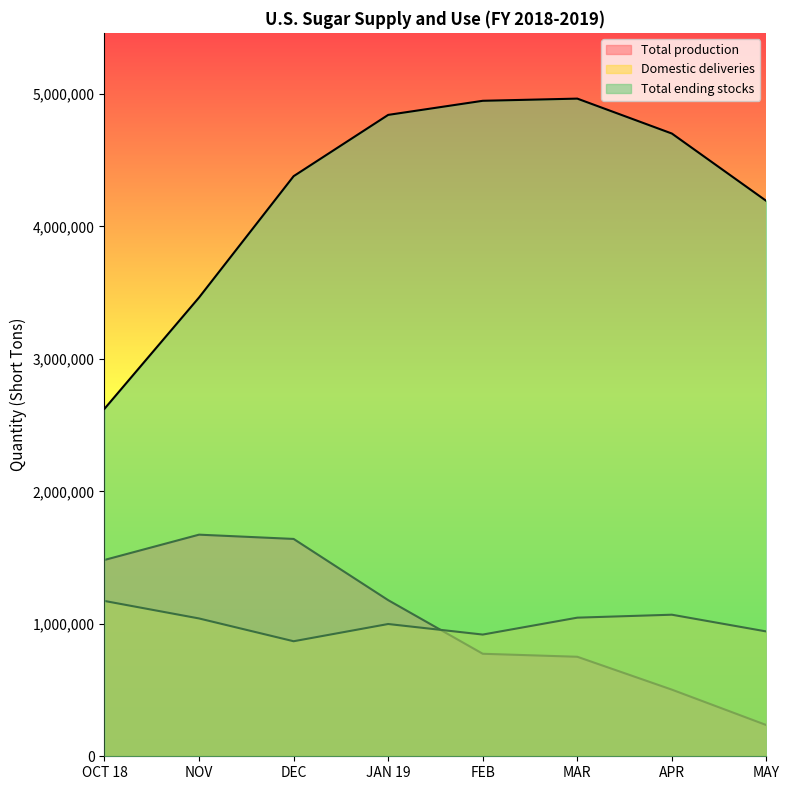

What is the spread (max minus min) of values at MAY?

3956555